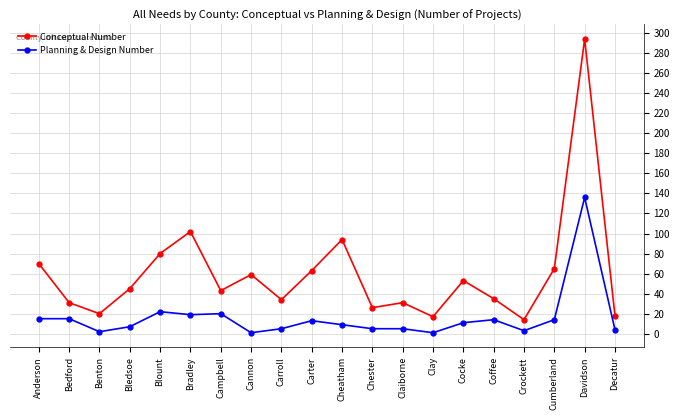

Which series has the largest total across all categories?

Conceptual Number